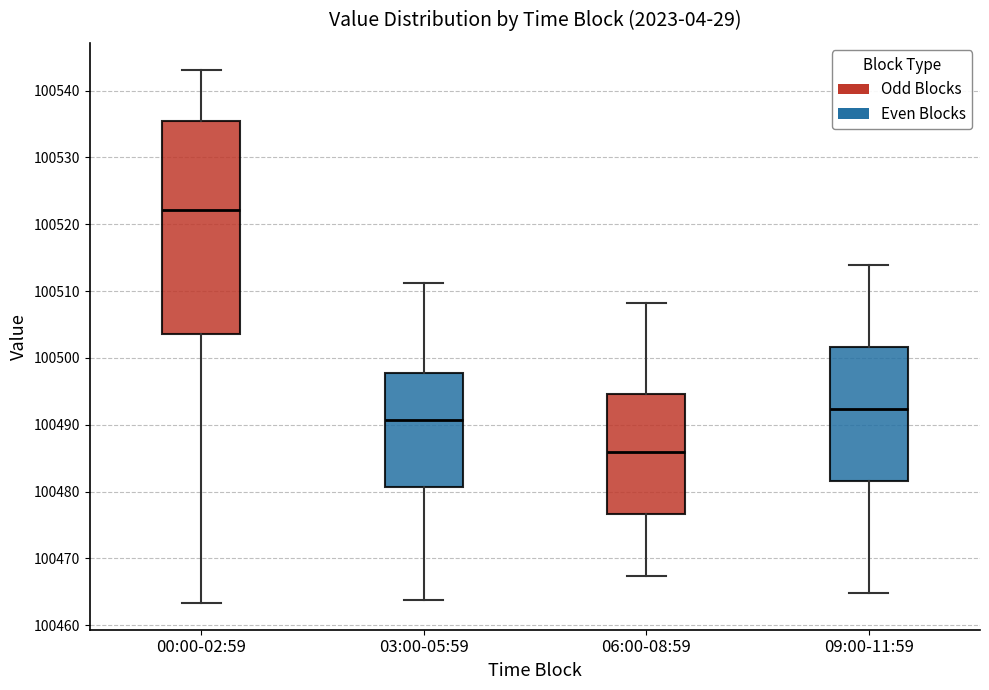

Which box has the lowest median line?

06:00-08:59